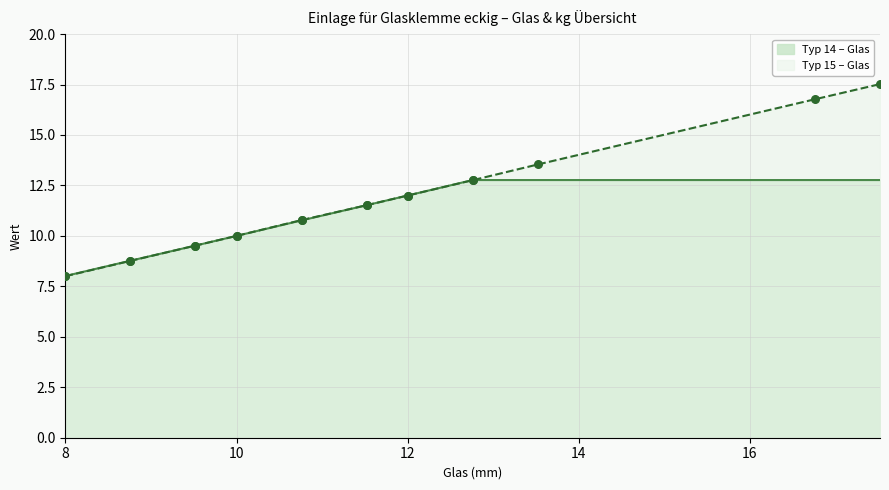

What is the maximum value for Typ 14 – Glas?

12.8